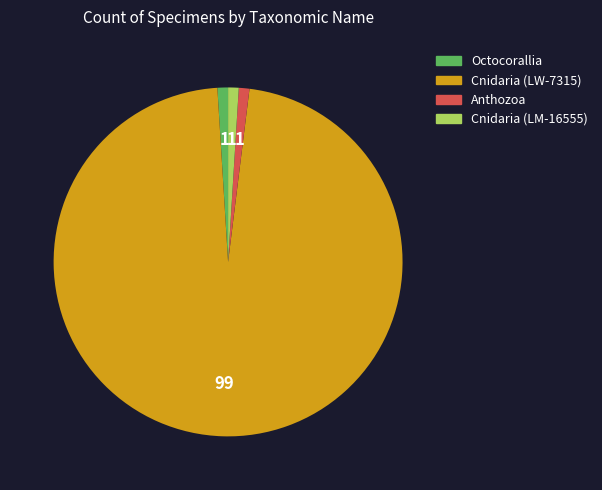

Count the number of slices in the pie.

4